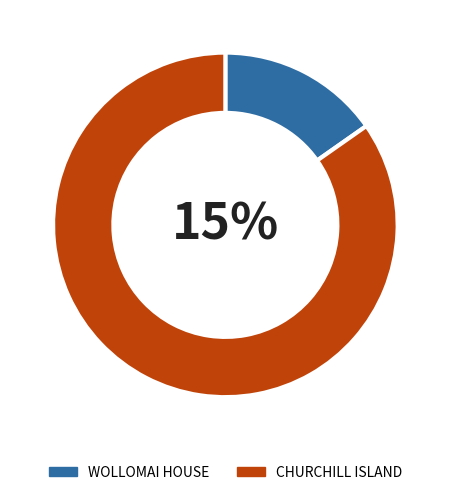

Which slice represents more than half of the pie?

CHURCHILL ISLAND